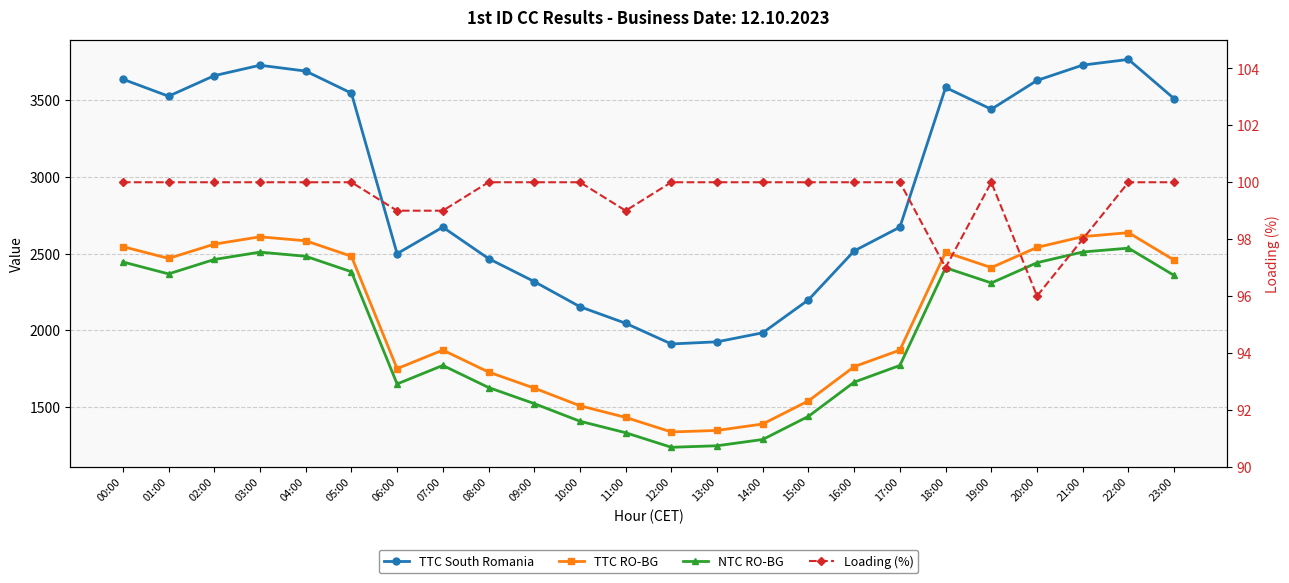

What is the difference between the highest and lowest values at 04:00?

3591